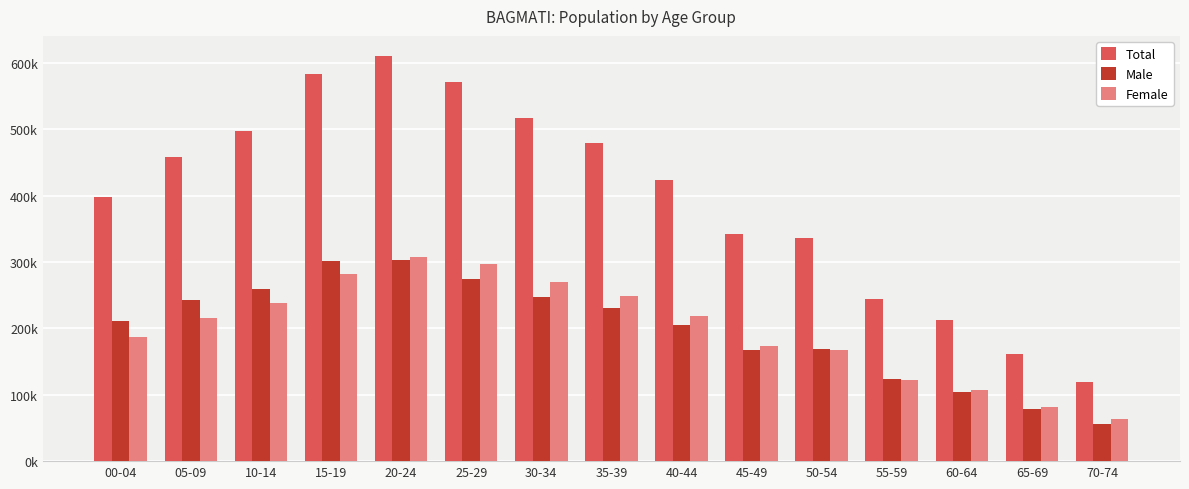

Rank the series by their maximum value, from lowest to highest.

Male, Female, Total